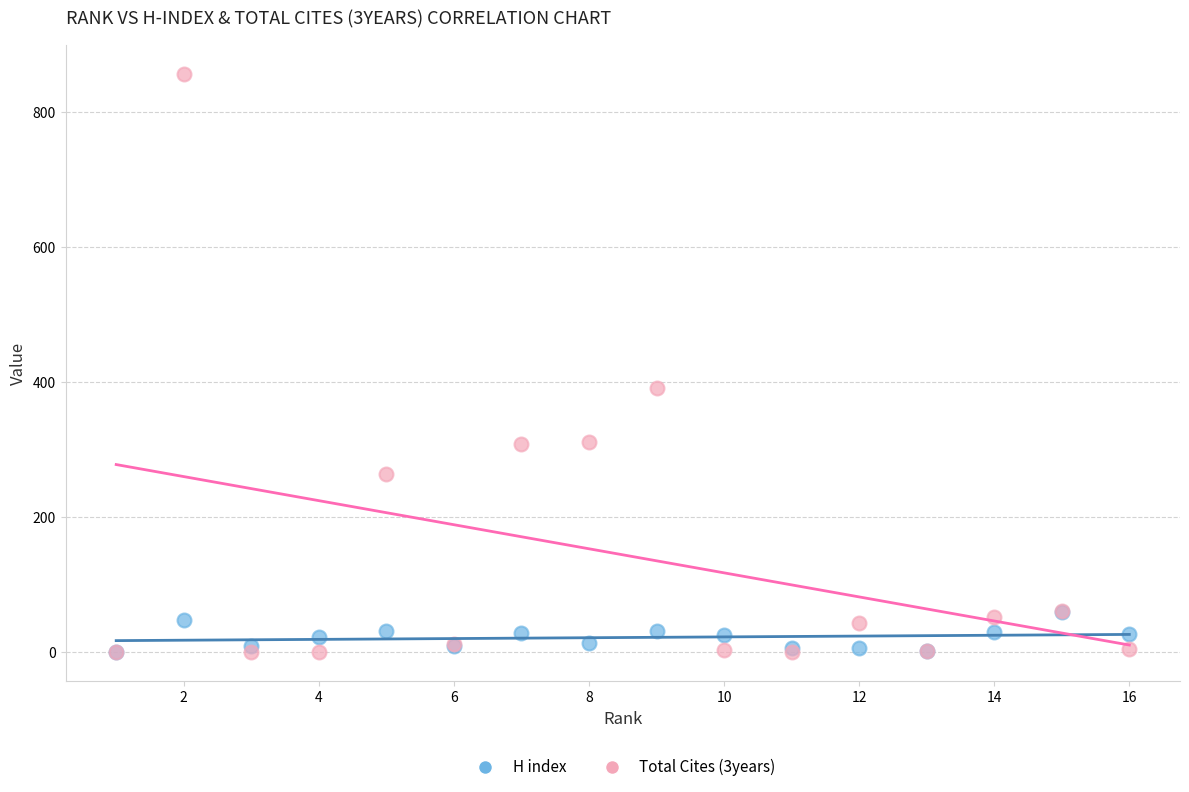

Across all series, what Y value is closest to 428?

391